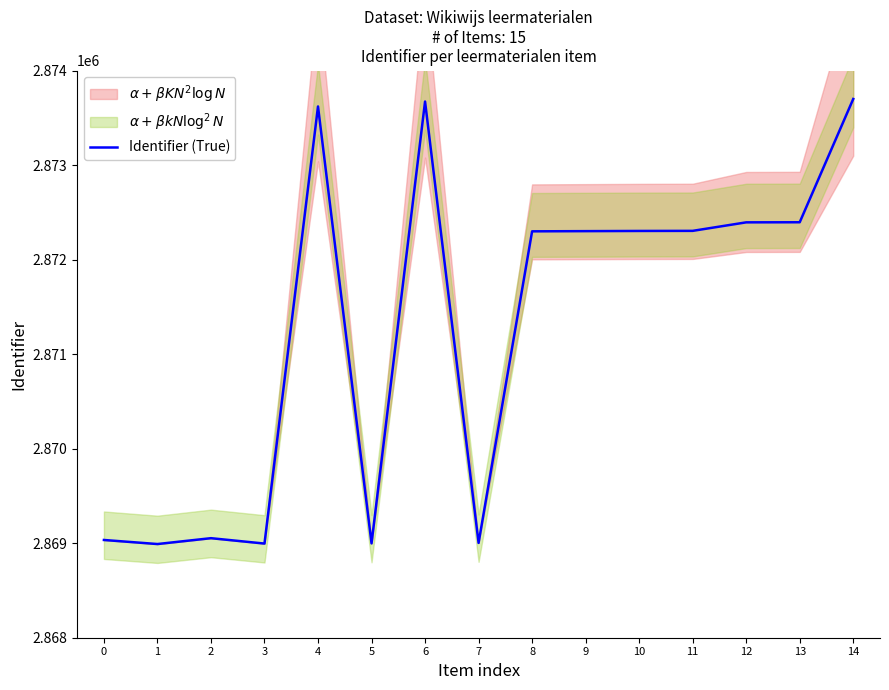

Reading right to left, transcribe all the data shown in this chart.

2873699	2872395	2872394	2872304	2872303	2872301	2872299	2869003	2873672	2868998	2873620	2868996	2869053	2868991	2869034